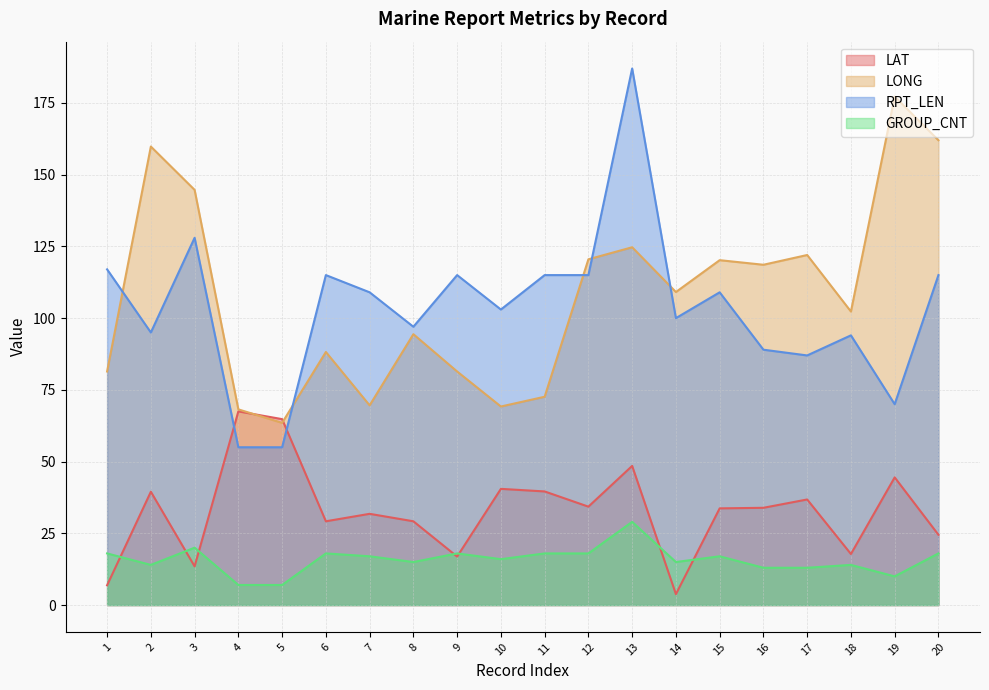

What is the total value across all series at 12?

287.8